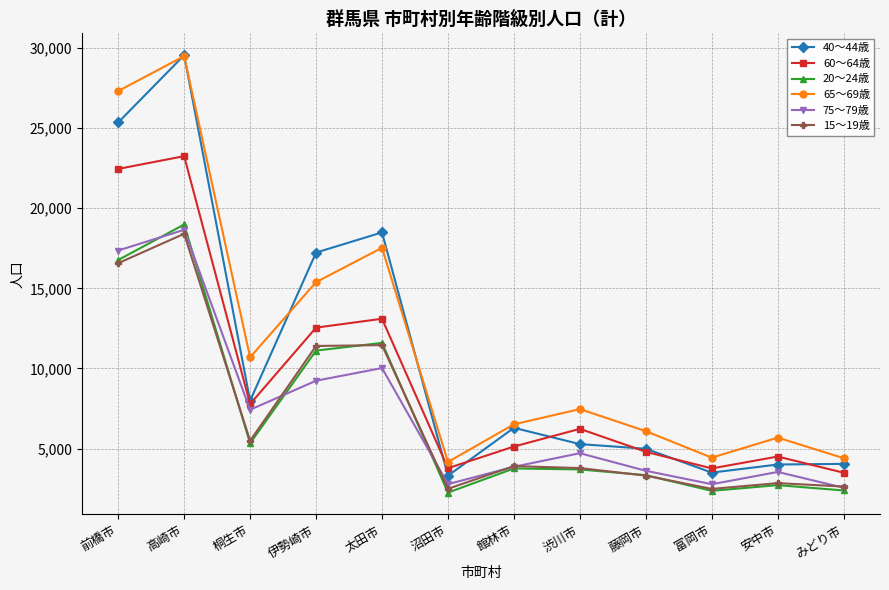

In 40～44歳, how many points are lower than both neighbors (excluding endpoints)?

3